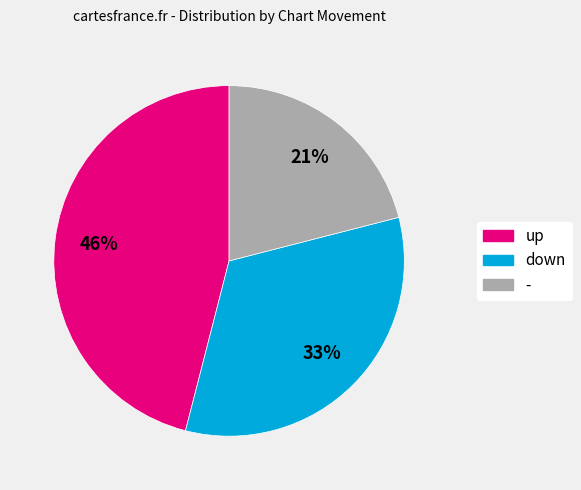

Is it true that down is 42% of the pie?

False